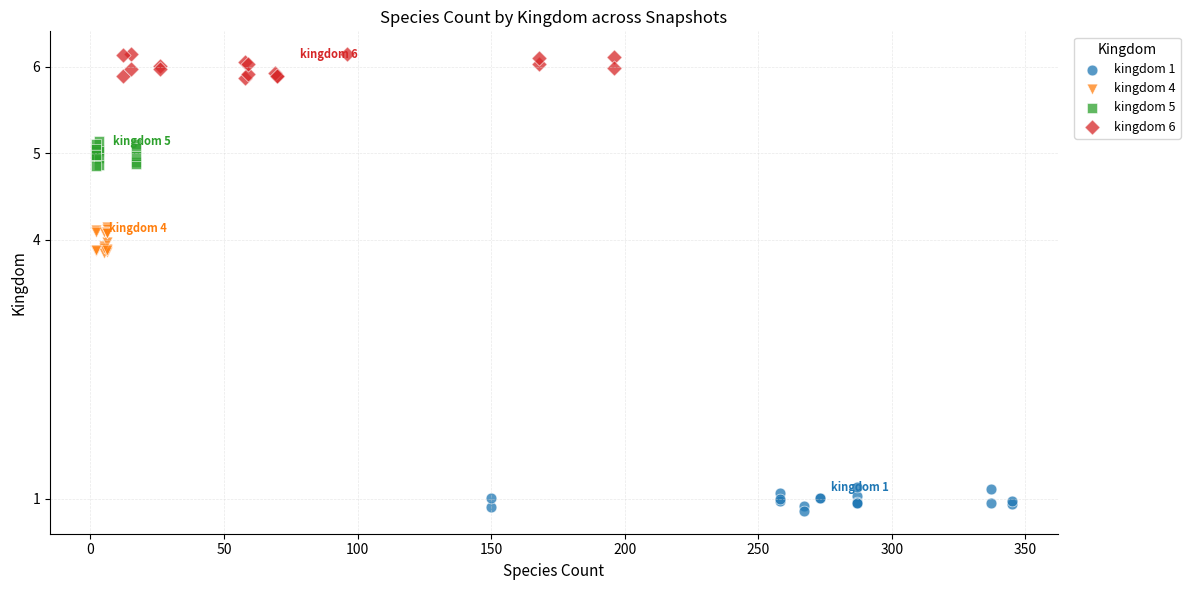

Which series contains the highest Y value?

kingdom 6